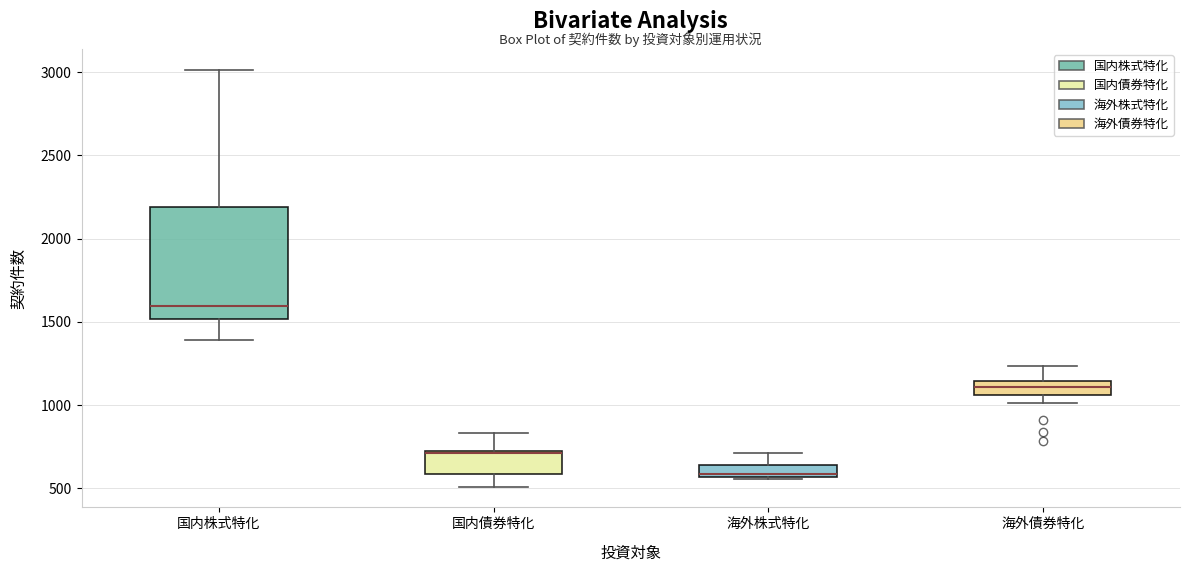

Where does the lower whisker of the box for 国内株式特化 end on the y-axis? The values are not printed on the chart, so give them approximately, as read against the axis.

1400